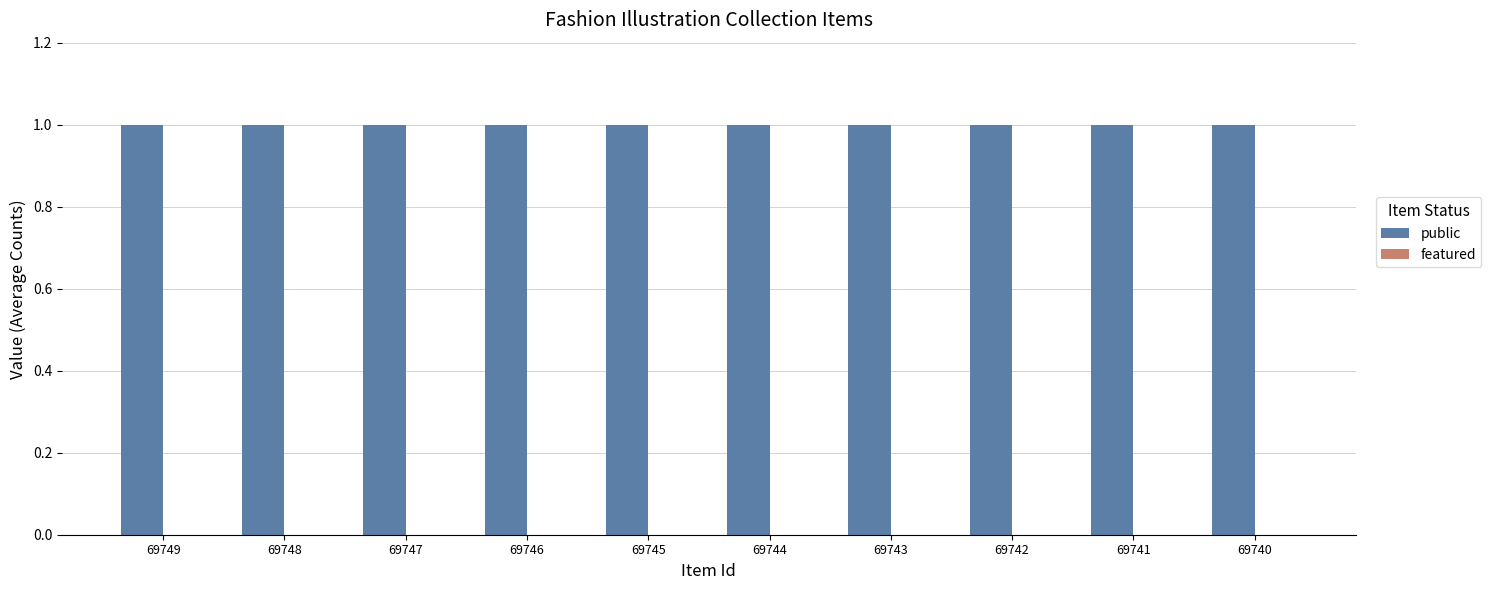

At 69746, list the series in order from largest to smallest.

public, featured